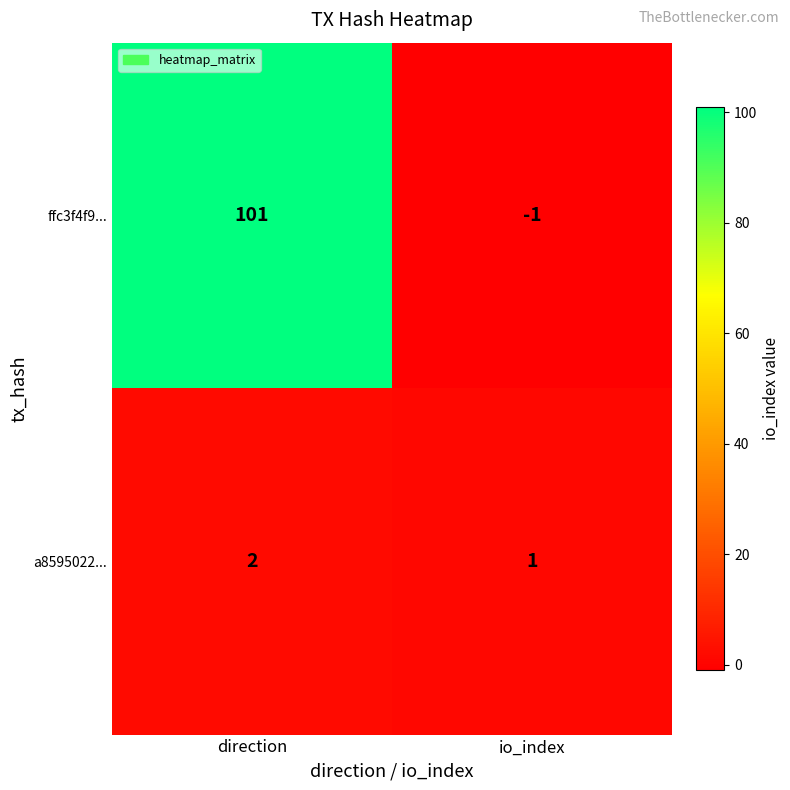

How many data points does each series have?

2